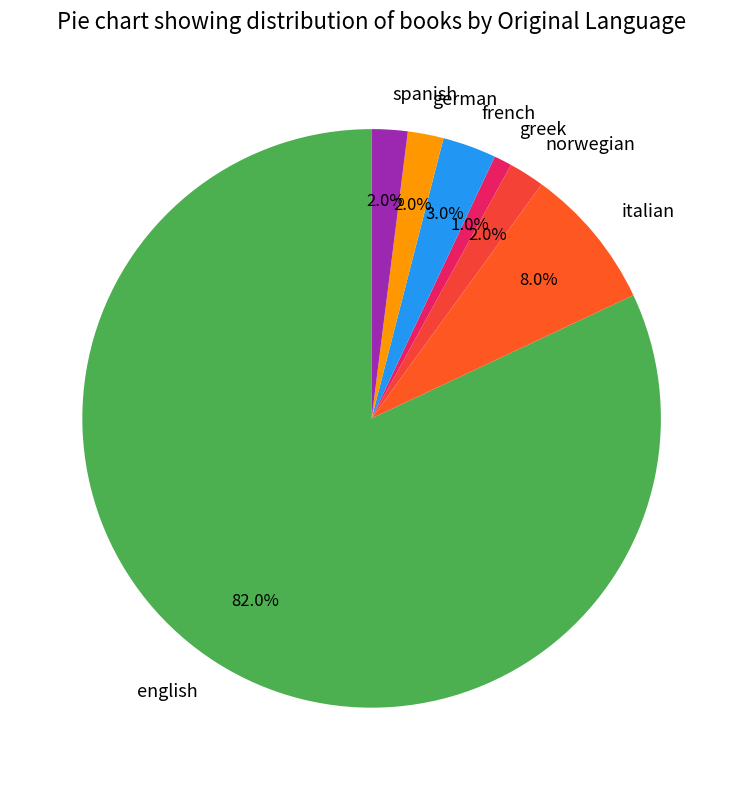

To the nearest percent, what is the average slice percentage?

14%